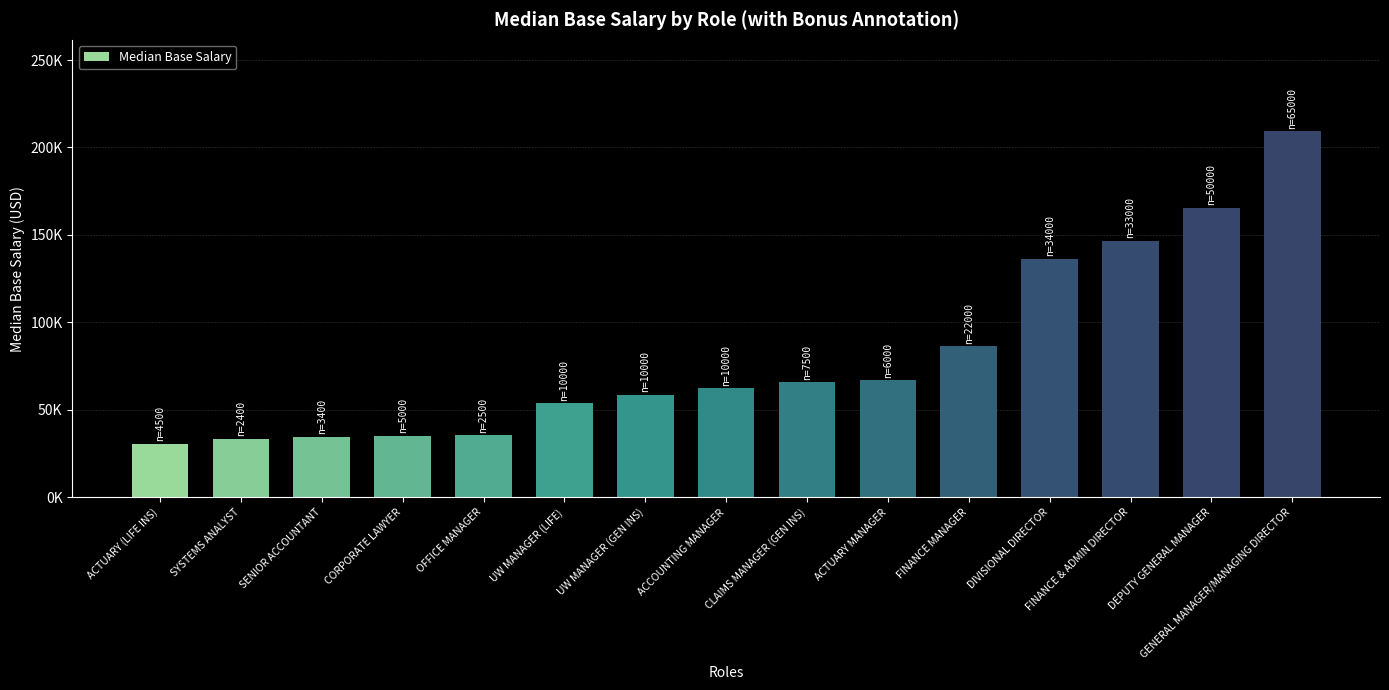

What is the change in value from UW MANAGER (LIFE) to FINANCE MANAGER?

+32616.3